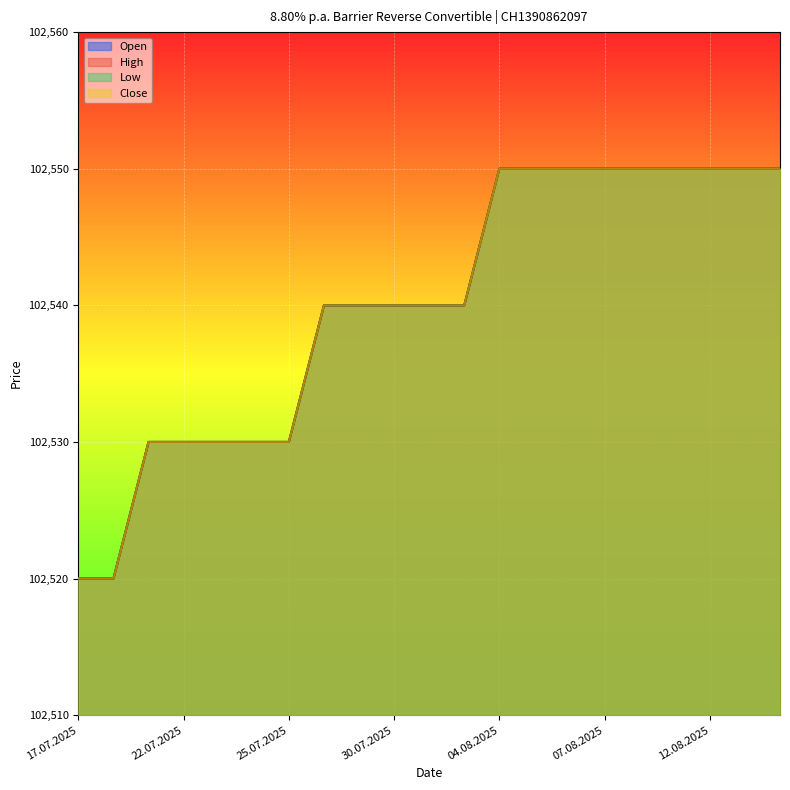

Reading left to right, list all the values displayed in this chart.

Open: 17.07.2025=102520	18.07.2025=102520	21.07.2025=102530	22.07.2025=102530	23.07.2025=102530	24.07.2025=102530	25.07.2025=102530	28.07.2025=102540	29.07.2025=102540	30.07.2025=102540	31.07.2025=102540	01.08.2025=102540	04.08.2025=102550	05.08.2025=102550	06.08.2025=102550	07.08.2025=102550	08.08.2025=102550	11.08.2025=102550	12.08.2025=102550	13.08.2025=102550	14.08.2025=102550
High: 17.07.2025=102520	18.07.2025=102520	21.07.2025=102530	22.07.2025=102530	23.07.2025=102530	24.07.2025=102530	25.07.2025=102530	28.07.2025=102540	29.07.2025=102540	30.07.2025=102540	31.07.2025=102540	01.08.2025=102540	04.08.2025=102550	05.08.2025=102550	06.08.2025=102550	07.08.2025=102550	08.08.2025=102550	11.08.2025=102550	12.08.2025=102550	13.08.2025=102550	14.08.2025=102550
Low: 17.07.2025=102520	18.07.2025=102520	21.07.2025=102530	22.07.2025=102530	23.07.2025=102530	24.07.2025=102530	25.07.2025=102530	28.07.2025=102540	29.07.2025=102540	30.07.2025=102540	31.07.2025=102540	01.08.2025=102540	04.08.2025=102550	05.08.2025=102550	06.08.2025=102550	07.08.2025=102550	08.08.2025=102550	11.08.2025=102550	12.08.2025=102550	13.08.2025=102550	14.08.2025=102550
Close: 17.07.2025=102520	18.07.2025=102520	21.07.2025=102530	22.07.2025=102530	23.07.2025=102530	24.07.2025=102530	25.07.2025=102530	28.07.2025=102540	29.07.2025=102540	30.07.2025=102540	31.07.2025=102540	01.08.2025=102540	04.08.2025=102550	05.08.2025=102550	06.08.2025=102550	07.08.2025=102550	08.08.2025=102550	11.08.2025=102550	12.08.2025=102550	13.08.2025=102550	14.08.2025=102550